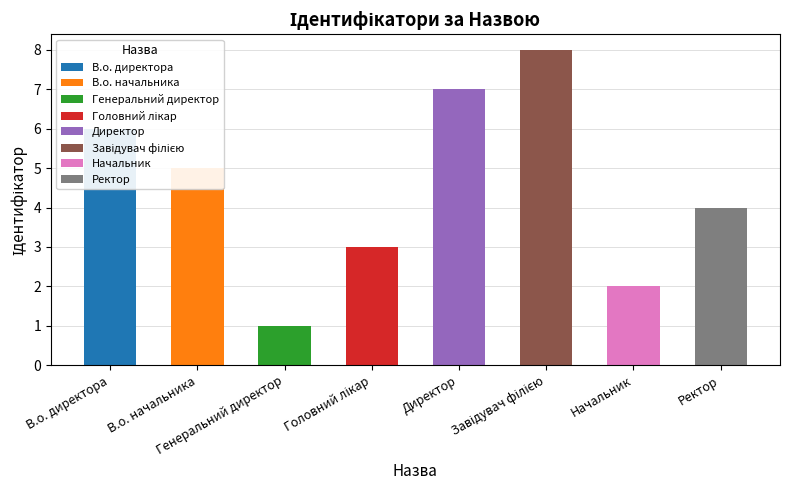

What is the difference between the values at Ректор and В.о. директора?

2